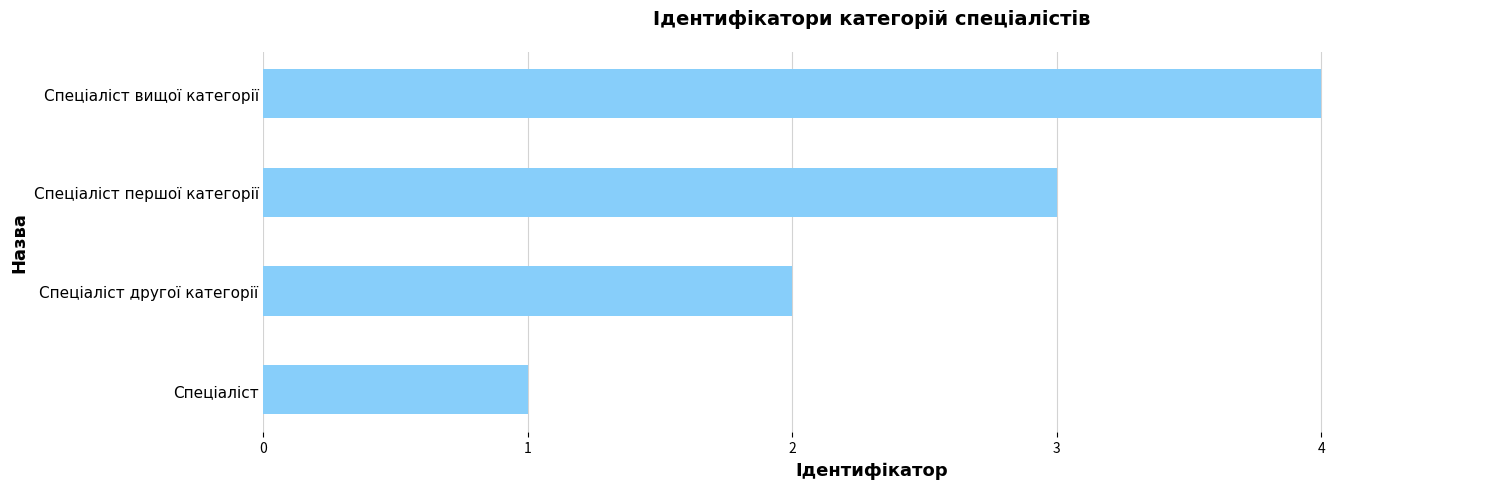

Is it true that the value at Спеціаліст другої категорії is 3?

False